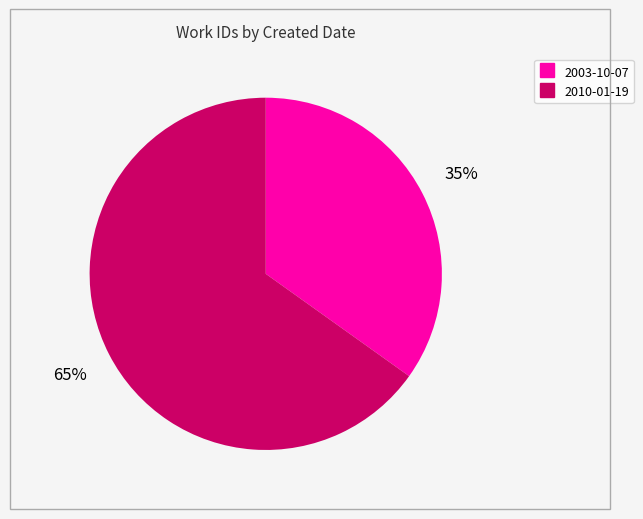

To the nearest percent, what is the difference between the largest and smallest slice percentages?

30%